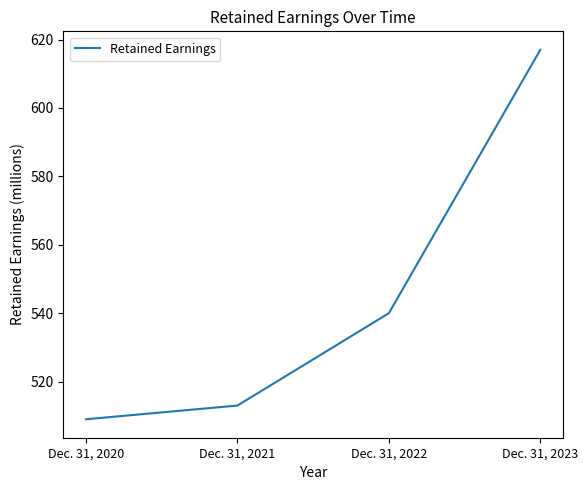

What is the greatest value displayed?

617